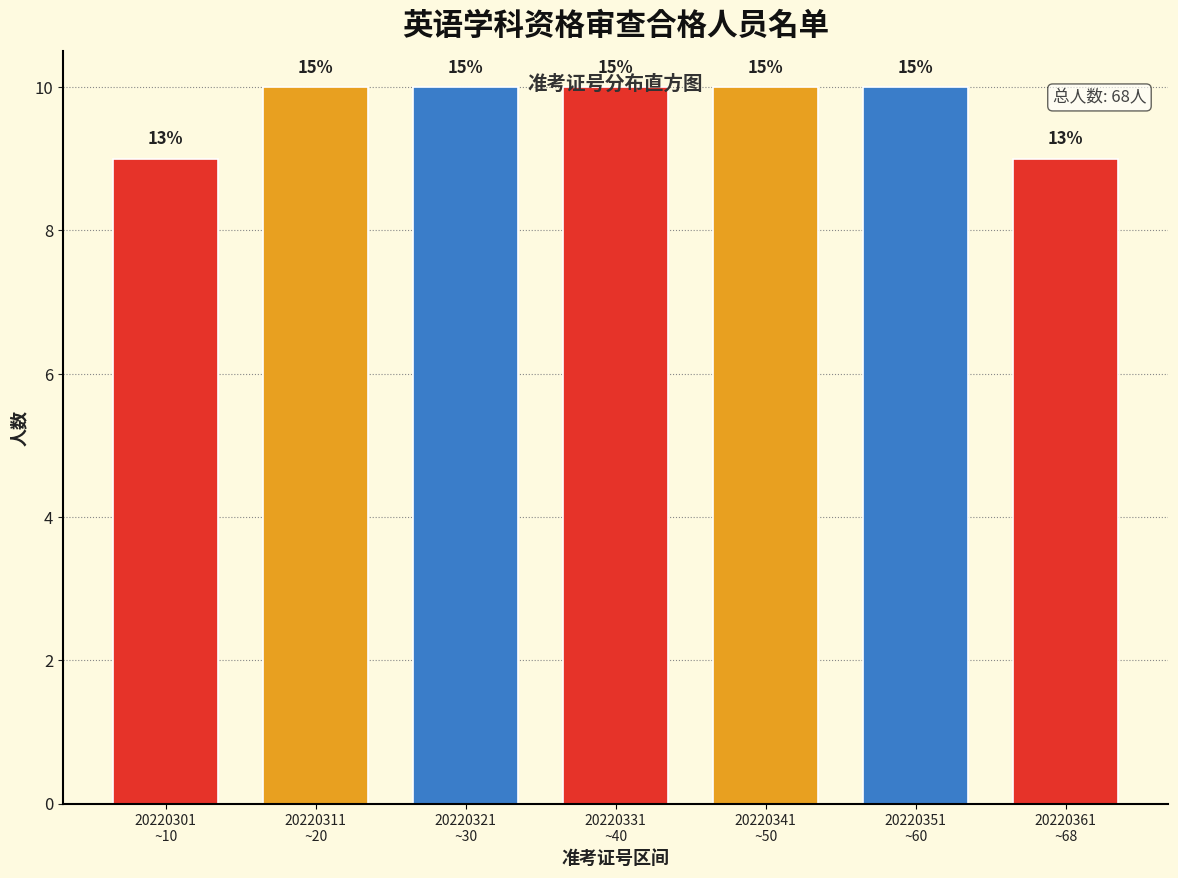

Are the bars horizontal?

No